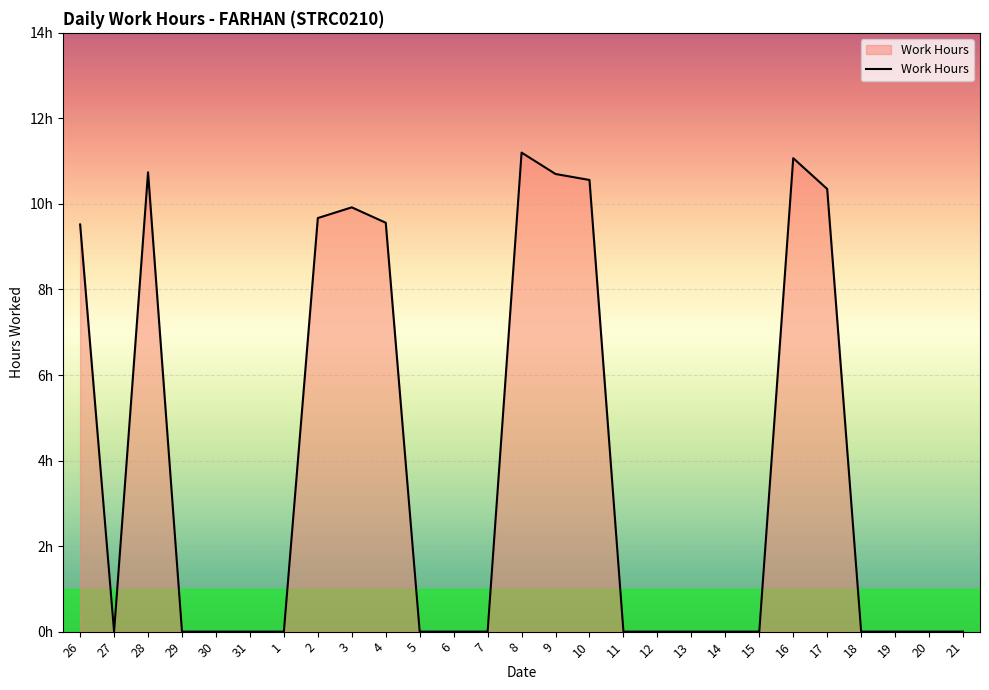

Does the chart display data point markers on the line(s)?

No